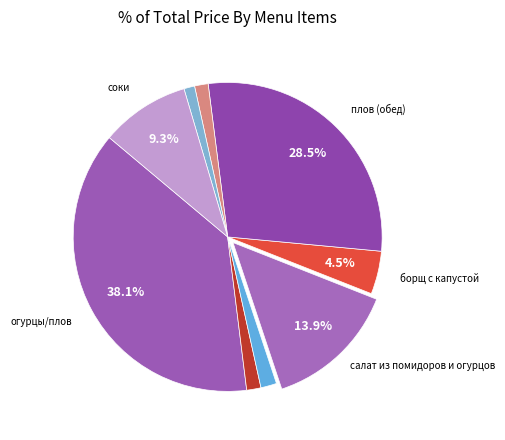

How many slices are in this pie chart?

9